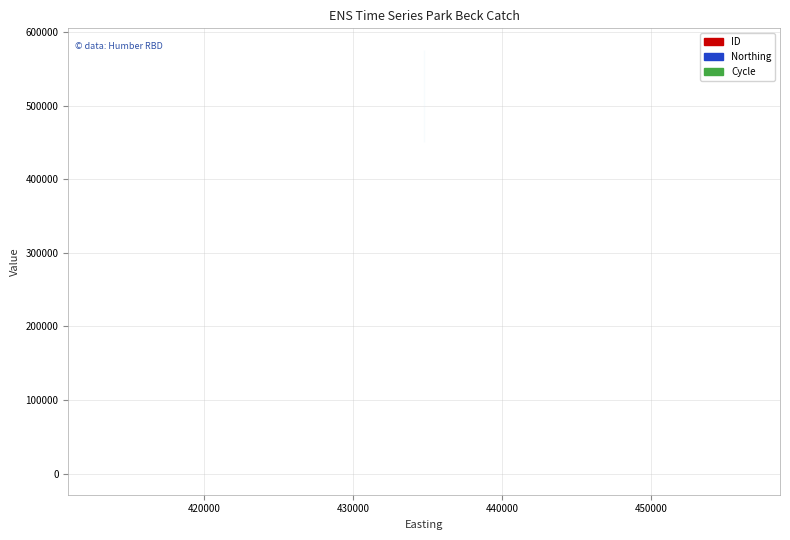

True or false: Northing has a value of 142083 at 430000.

False